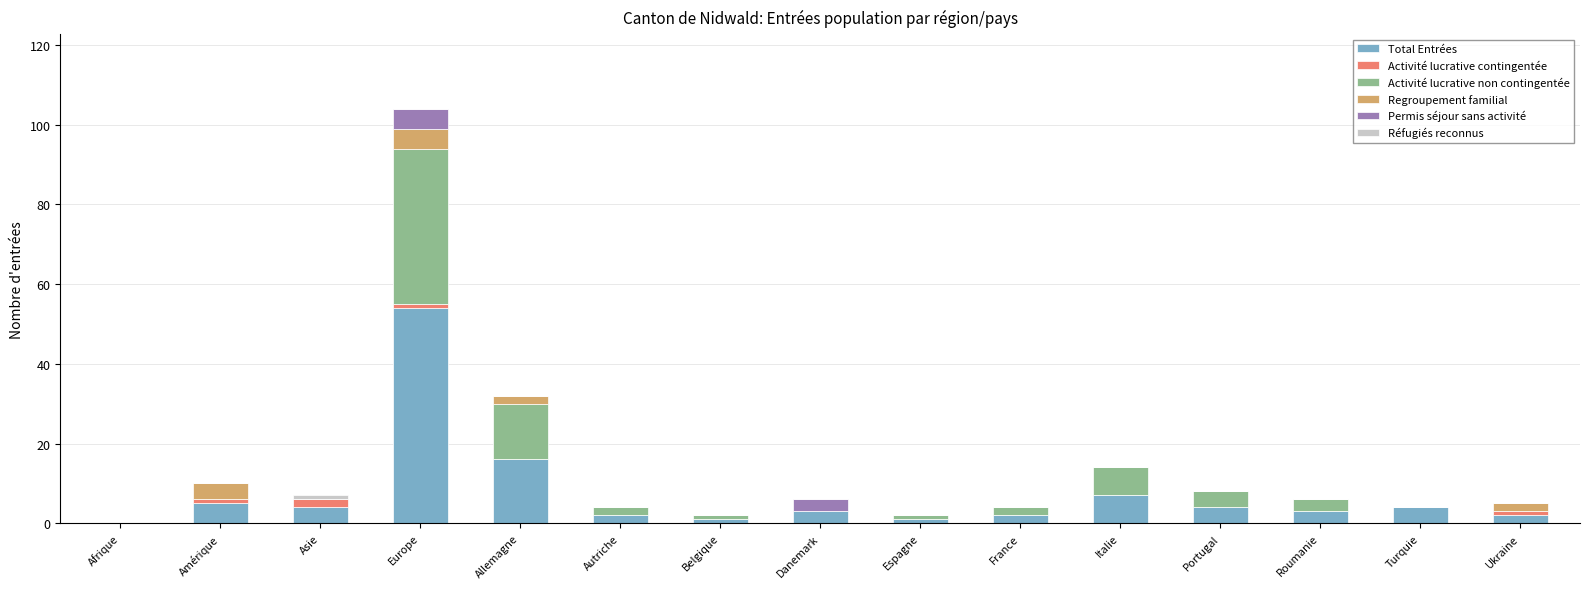

What is the total value across all series at Portugal?

8